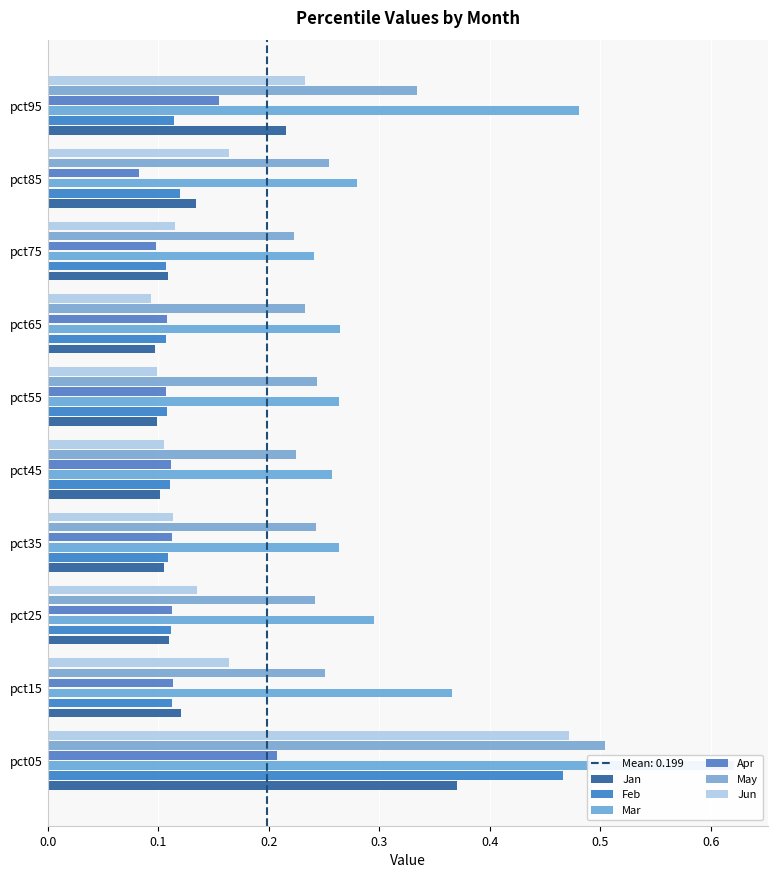

What is the value of the Jun bar at the 4th from the left?

0.1